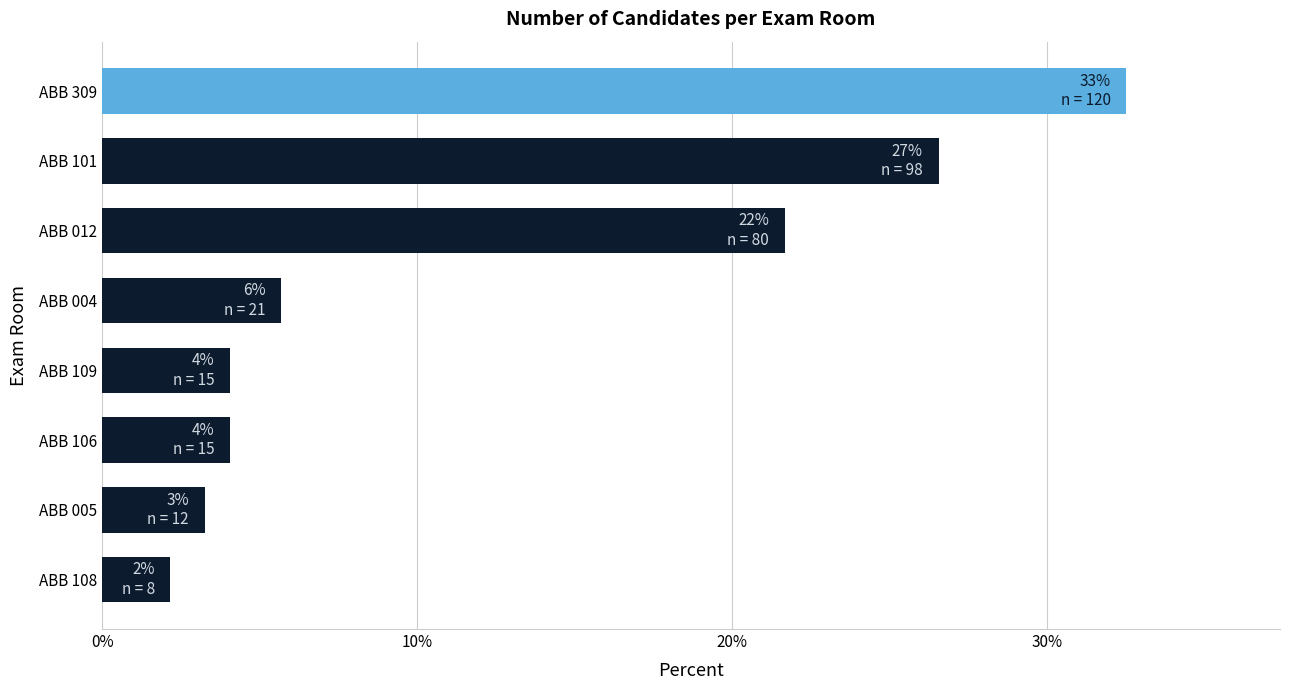

Reading bottom to top, transcribe all the data shown in this chart.

ABB 108=2.2	ABB 005=3.3	ABB 106=4.1	ABB 109=4.1	ABB 004=5.7	ABB 012=21.7	ABB 101=26.6	ABB 309=32.5